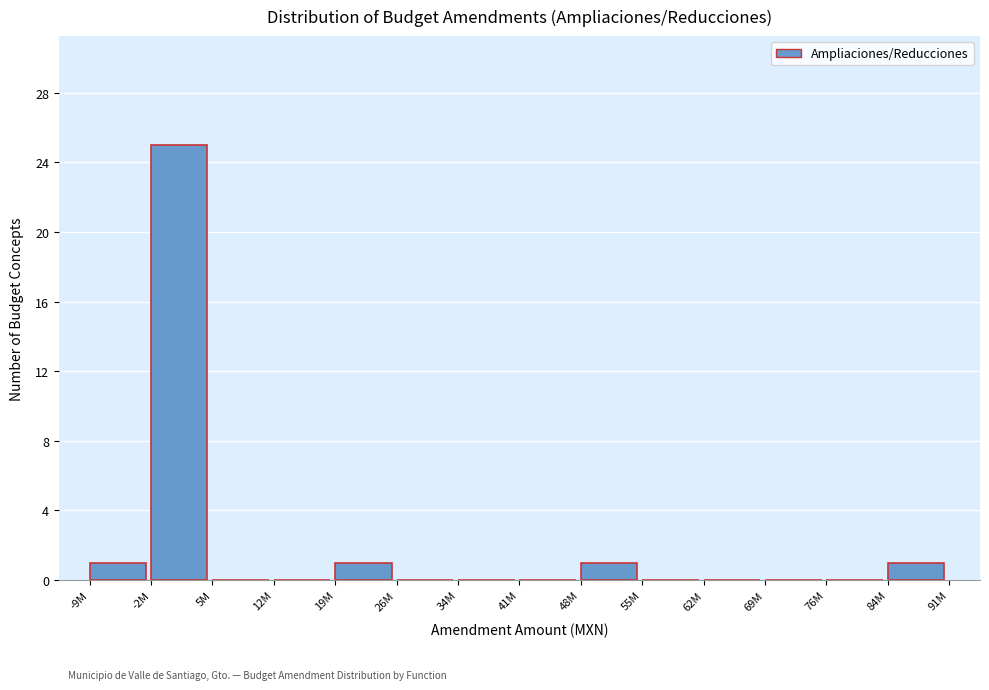

Reading left to right, transcribe all the data shown in this chart.

-9M=1	-2M=25	5M=0	12M=0	19M=1	26M=0	34M=0	41M=0	48M=1	55M=0	62M=0	69M=0	76M=0	84M=1